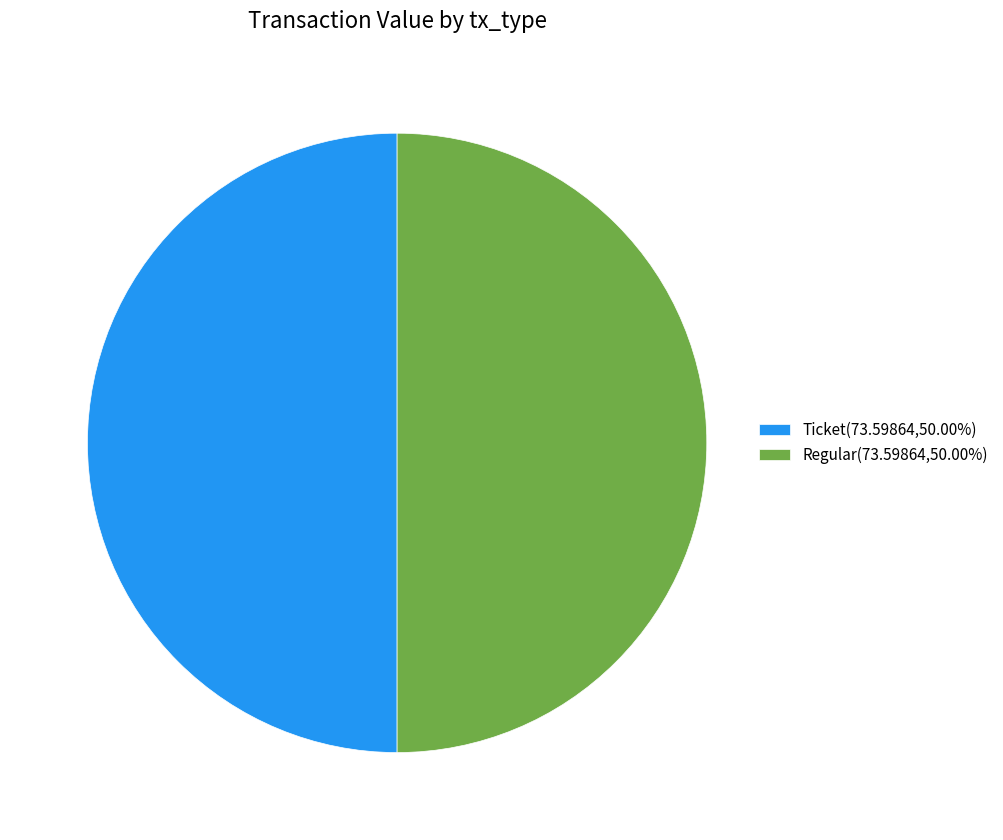

Is the sum of Ticket(73.59864,50.00%) and Regular(73.59864,50.00%) greater than half?

Yes